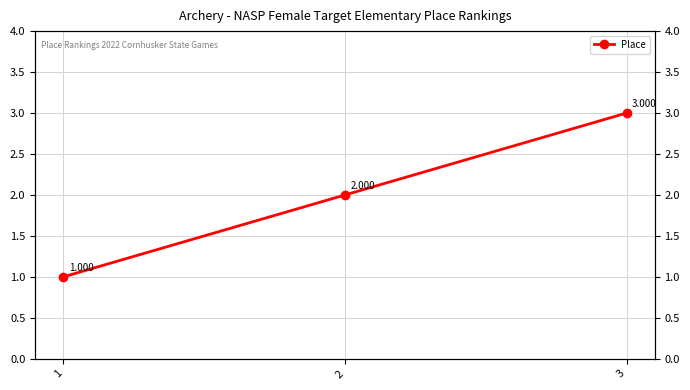

Which category has the highest value across all series?

3